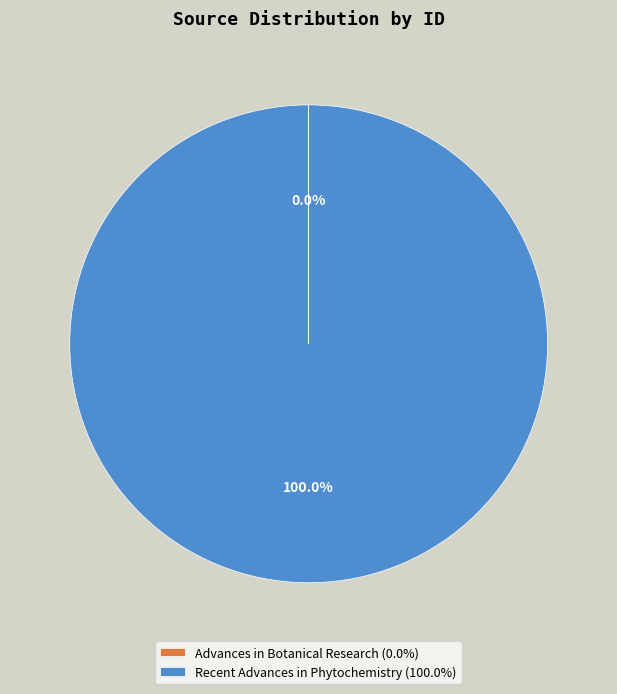

Does Recent Advances in Phytochemistry (100.0%) represent more than half of the total?

Yes